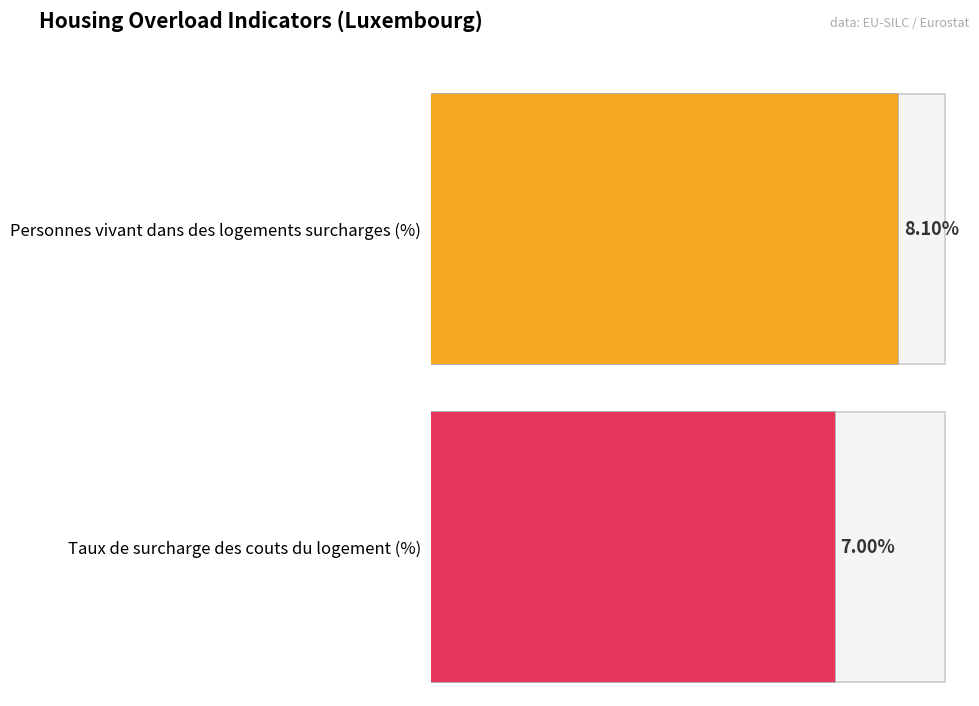

Which series has the largest total across all categories?

Personnes vivant dans des logements surcharges (%)